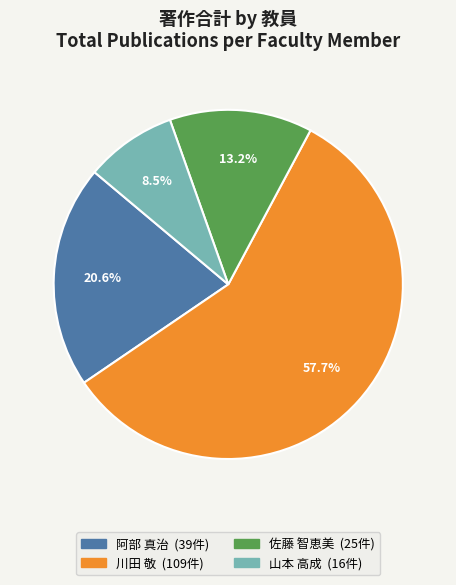

Does any single category account for the majority?

Yes